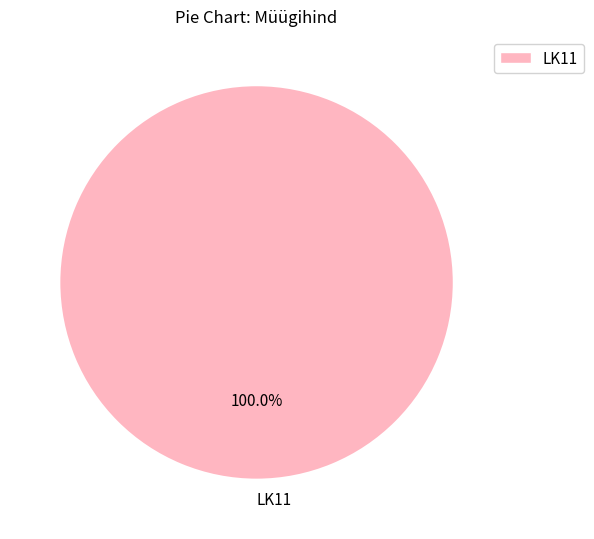

The LK11 slice represents 100% of the pie. True or false?

True